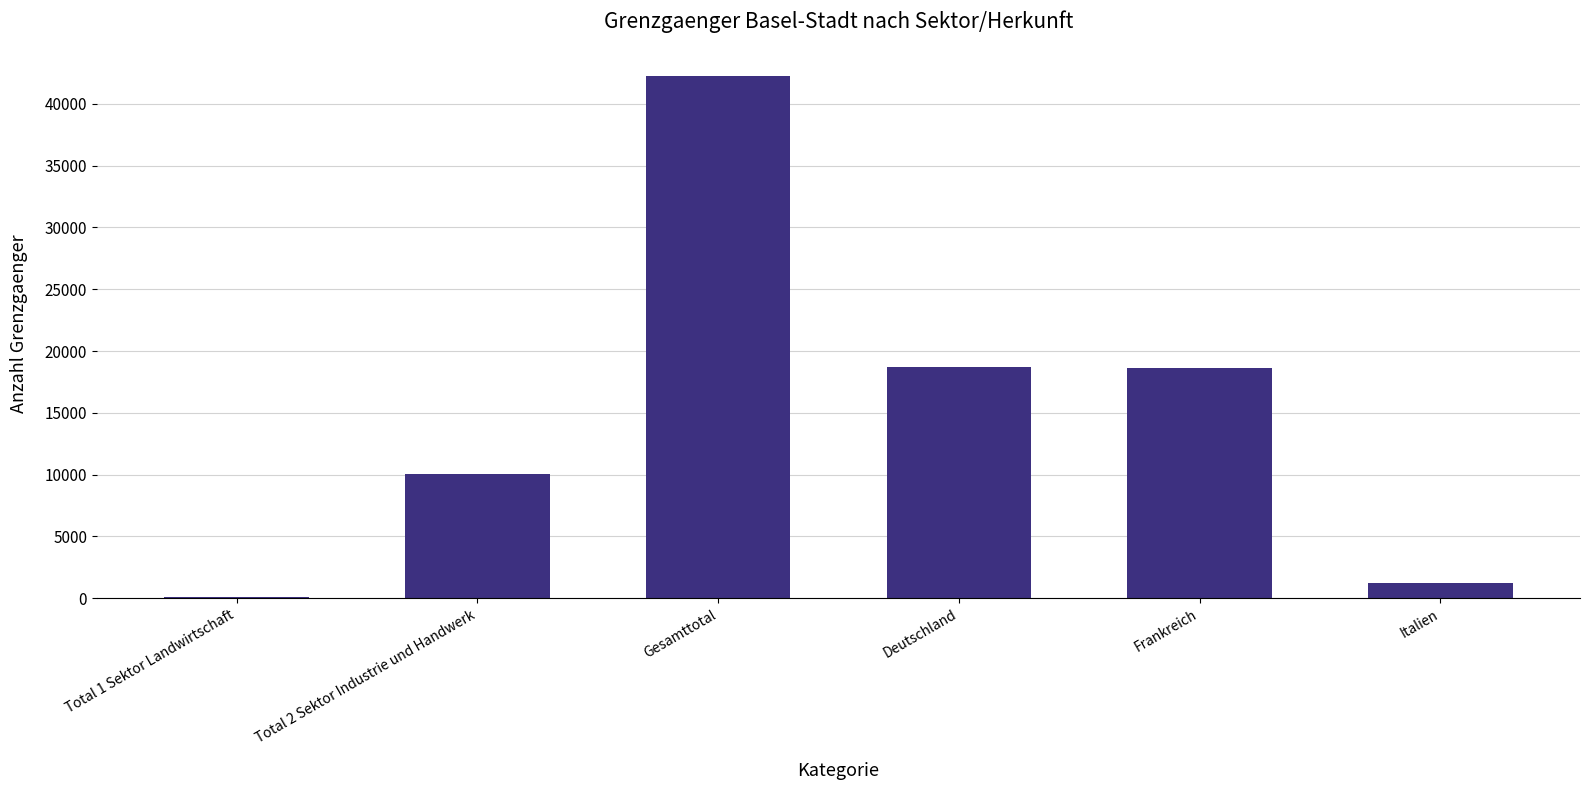

The chart shows a value of 18730 at Deutschland. True or false?

True